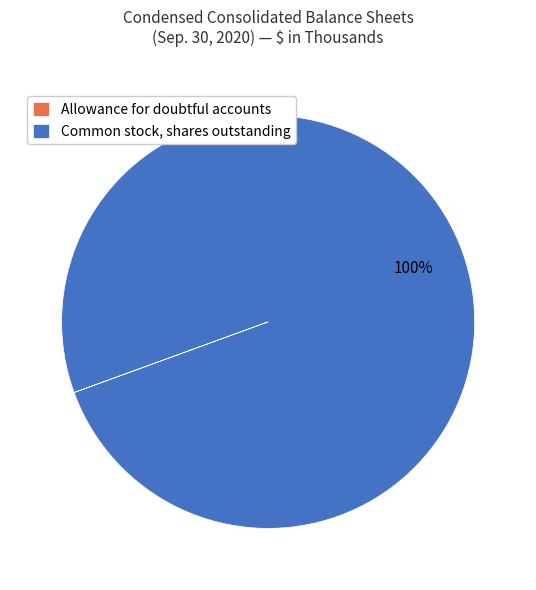

Which slice is the largest?

Common stock, shares outstanding